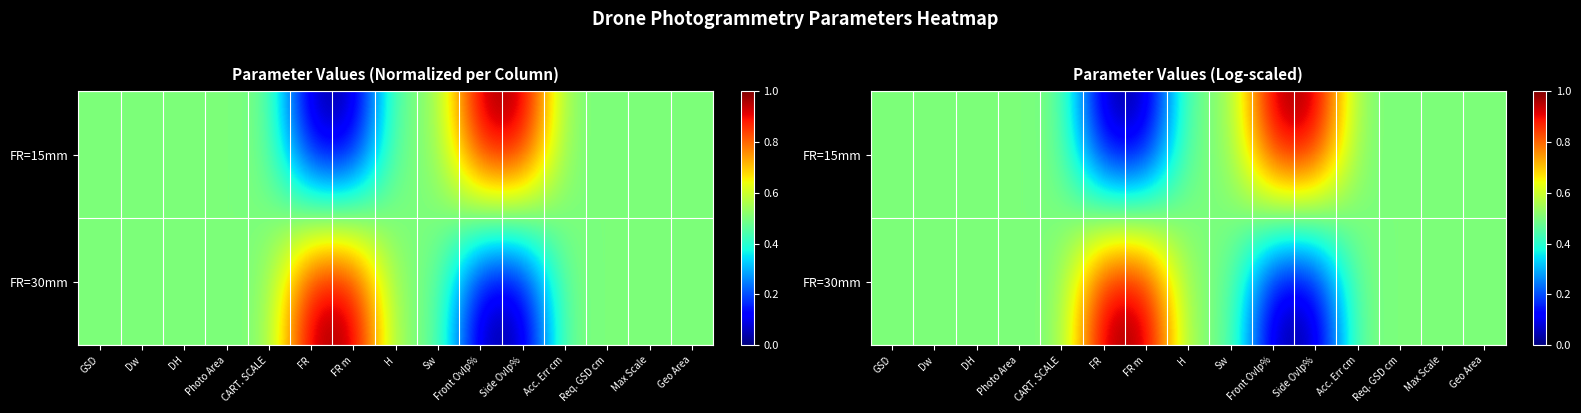

At which category is the sum across all series the highest?

GSD